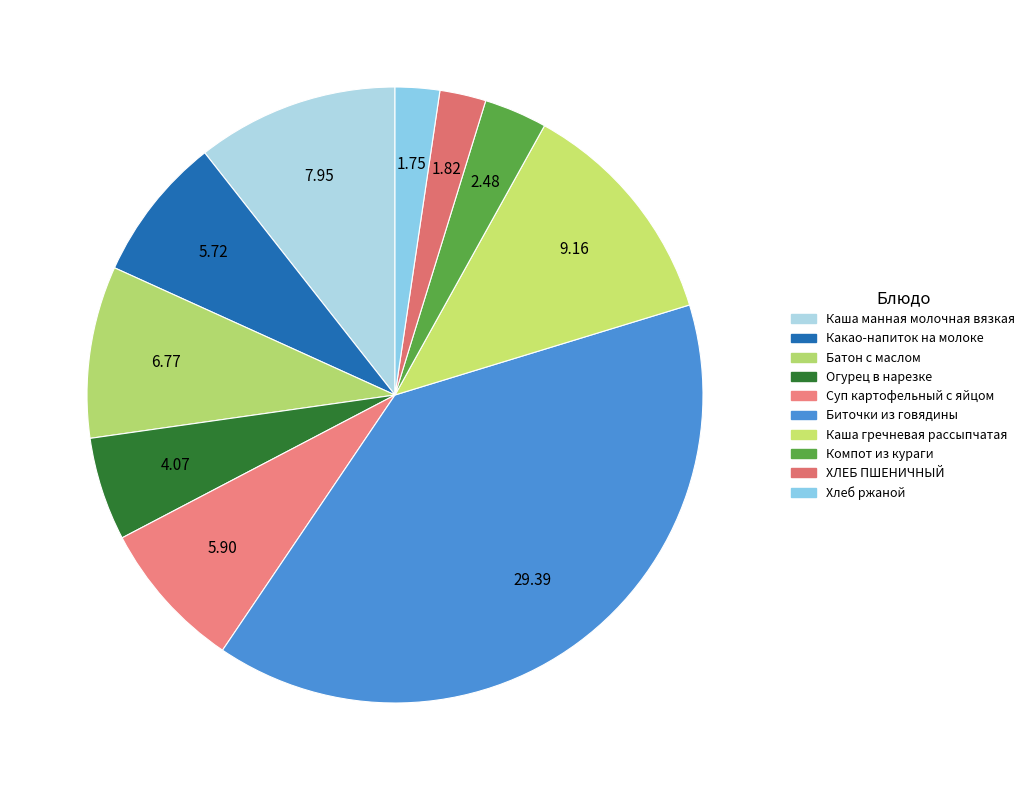

Count the number of slices in the pie.

10